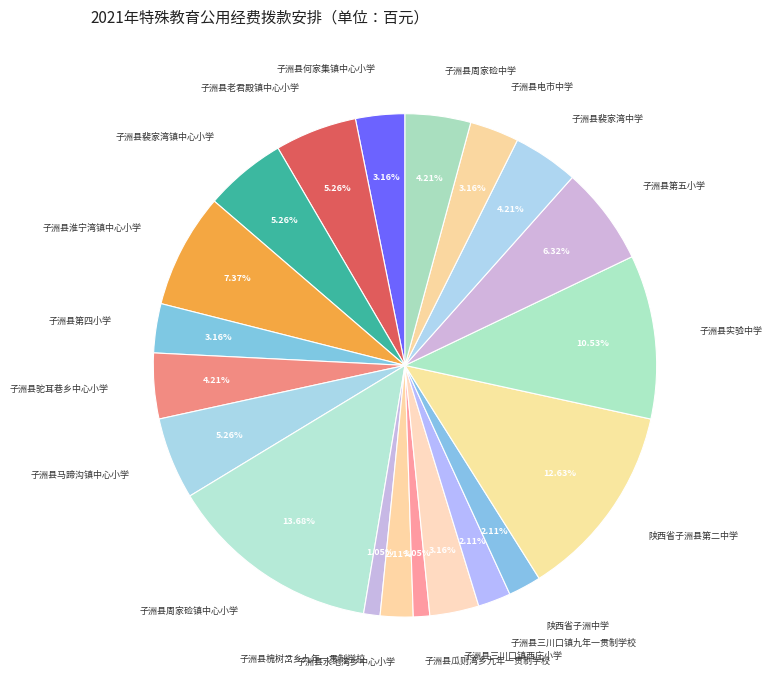

Does 子洲县实验中学 represent more than half of the total?

No